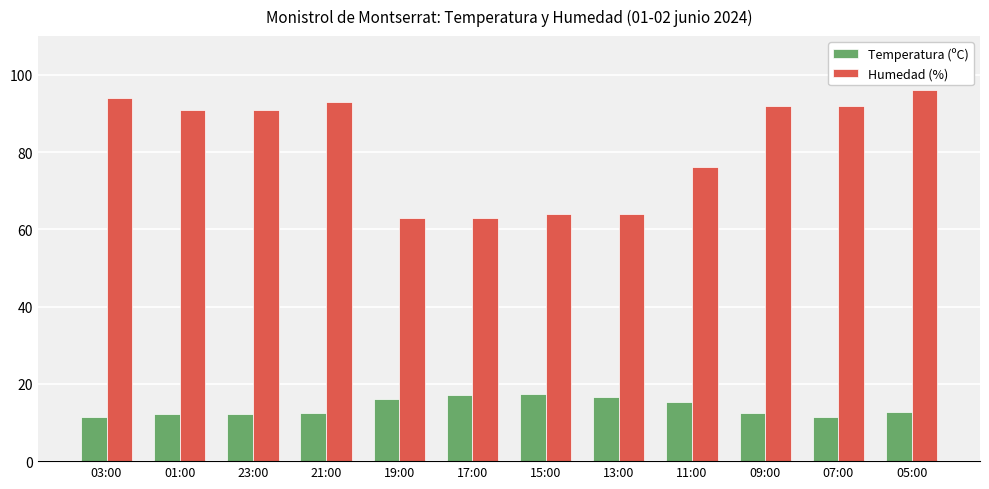

Which series has the largest range (max minus min)?

Humedad (%)